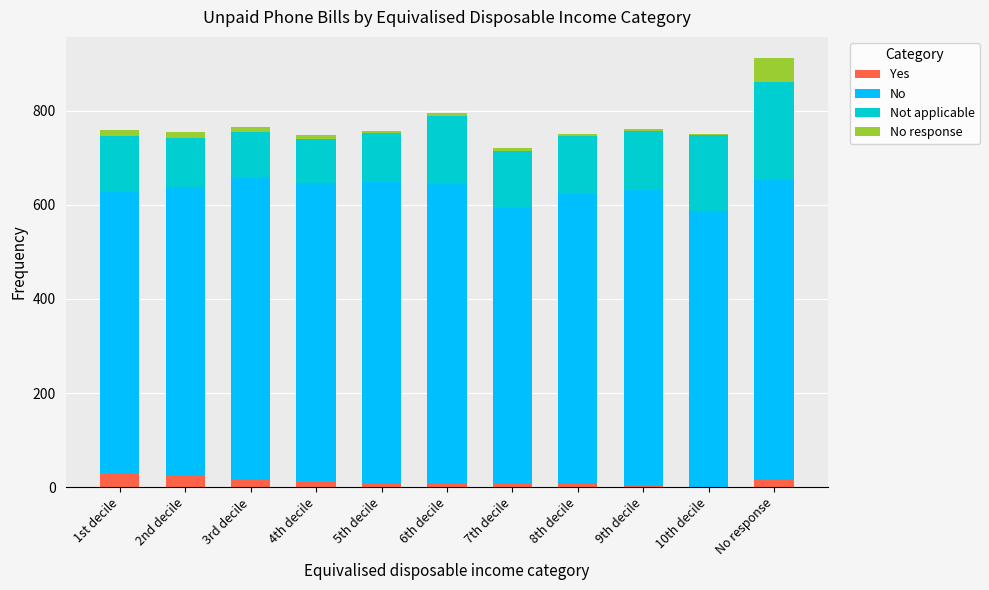

How many categories are shown in the chart?

11